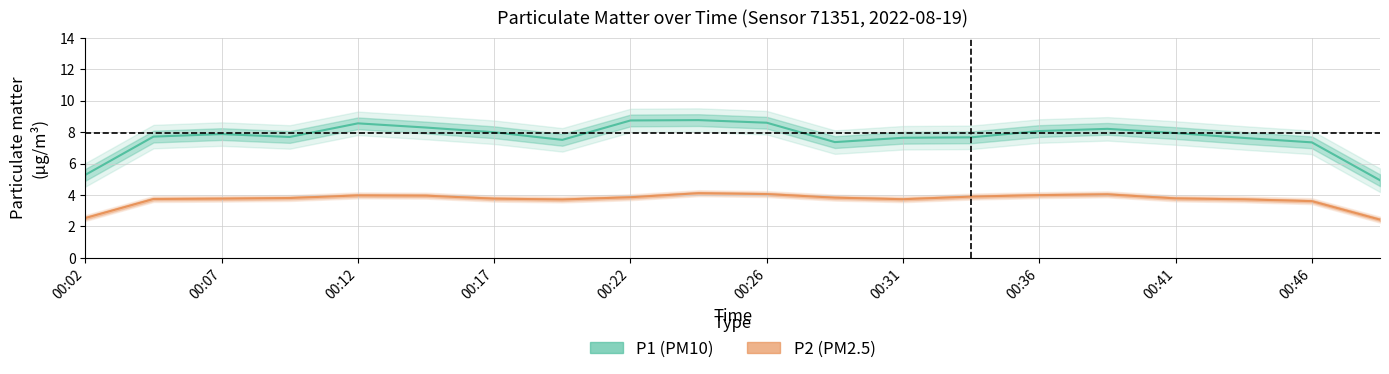

Count the number of categories in the chart.

20